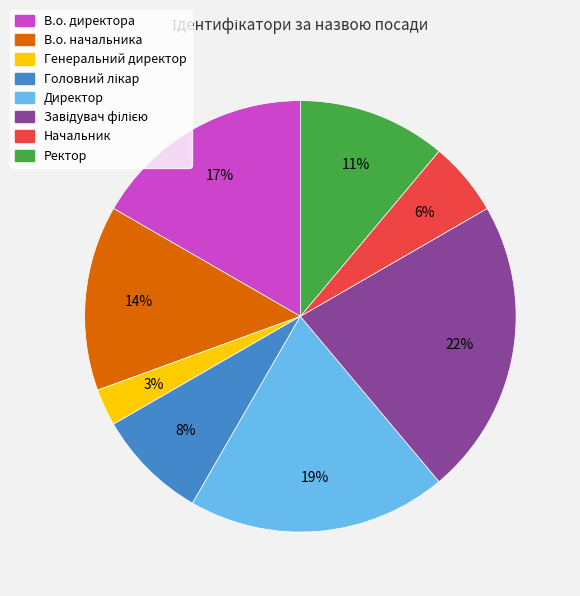

Which category has the smallest portion of the pie?

Генеральний директор